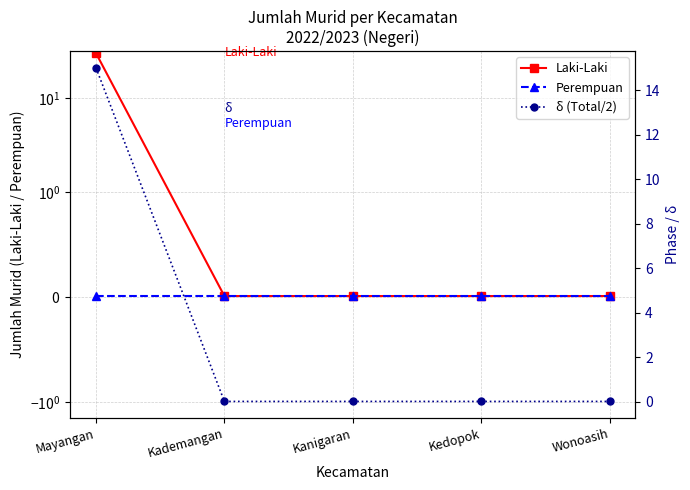

How many lines are shown in the chart?

3